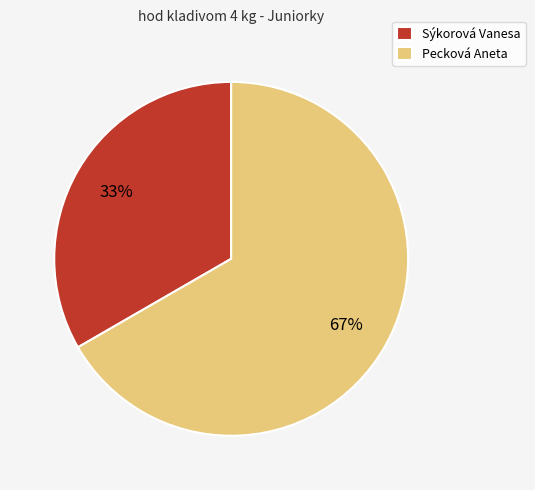

What percentage is the Sýkorová Vanesa slice, to the nearest percent?

33%